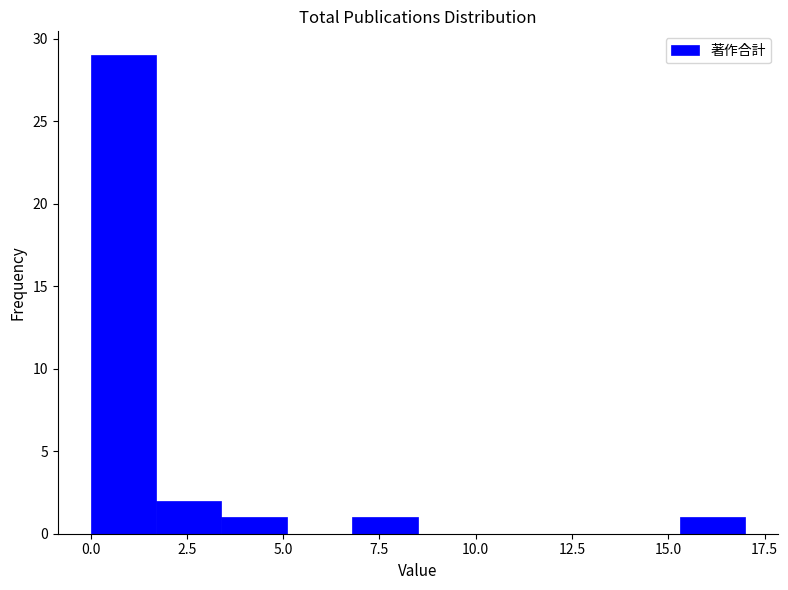

Read against the x-axis, roughly where is the centre of the tallest bar?

1.0